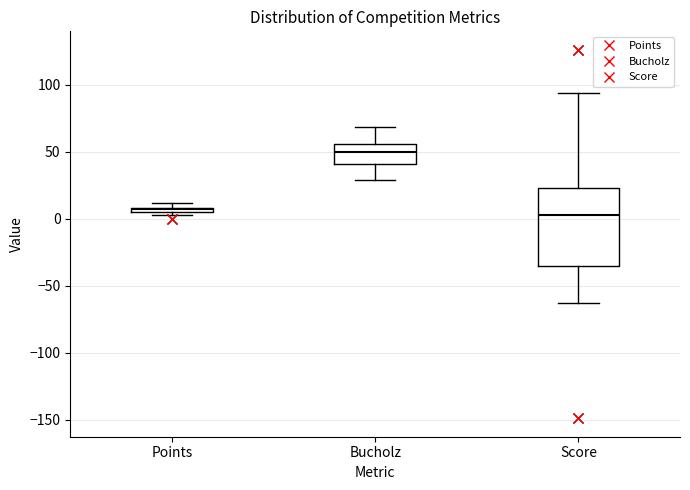

Which box is the tallest, from its lower edge to its upper edge?

Score